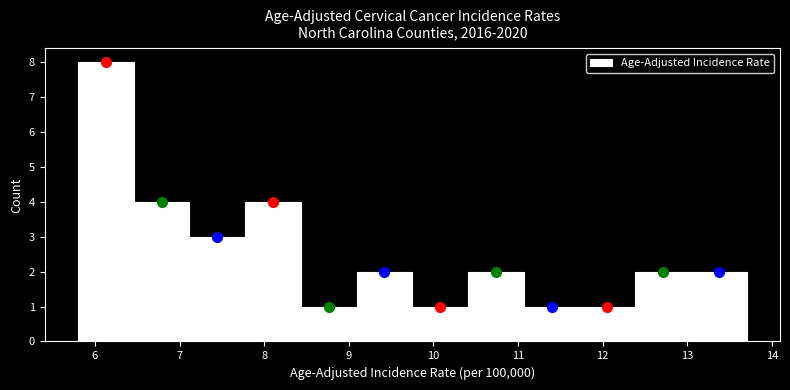

Reading left to right, list every bar in this chart as the range it spans on the x-axis followed by its height. Neither the bar edges nor the heights are printed on the chart, so give them approximately, as read against the axes.

5.8 to 6.5: 8
6.5 to 7.1: 4
7.1 to 7.8: 3
7.8 to 8.4: 4
8.4 to 9.1: 1
9.1 to 9.8: 2
9.8 to 10.4: 1
10.4 to 11.1: 2
11.1 to 11.7: 1
11.7 to 12.4: 1
12.4 to 13.0: 2
13.0 to 13.7: 2